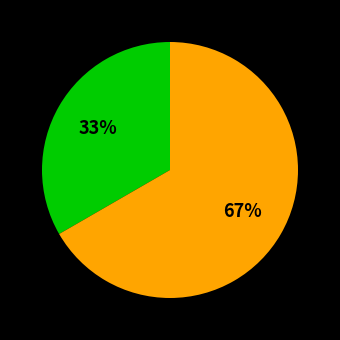

Is there a majority slice in this chart?

Yes